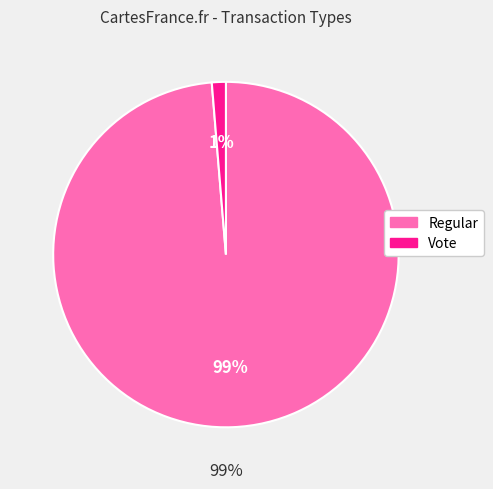

The Regular slice represents 99% of the pie. True or false?

True